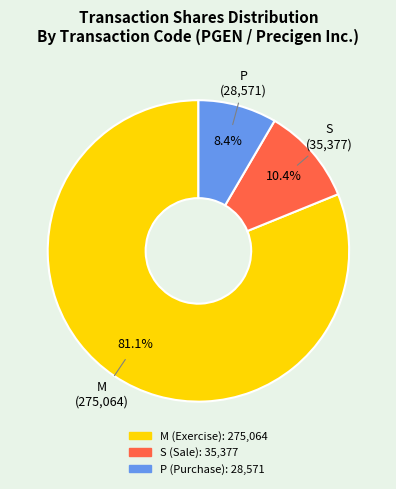

Is there any slice that represents more than half of the pie?

Yes